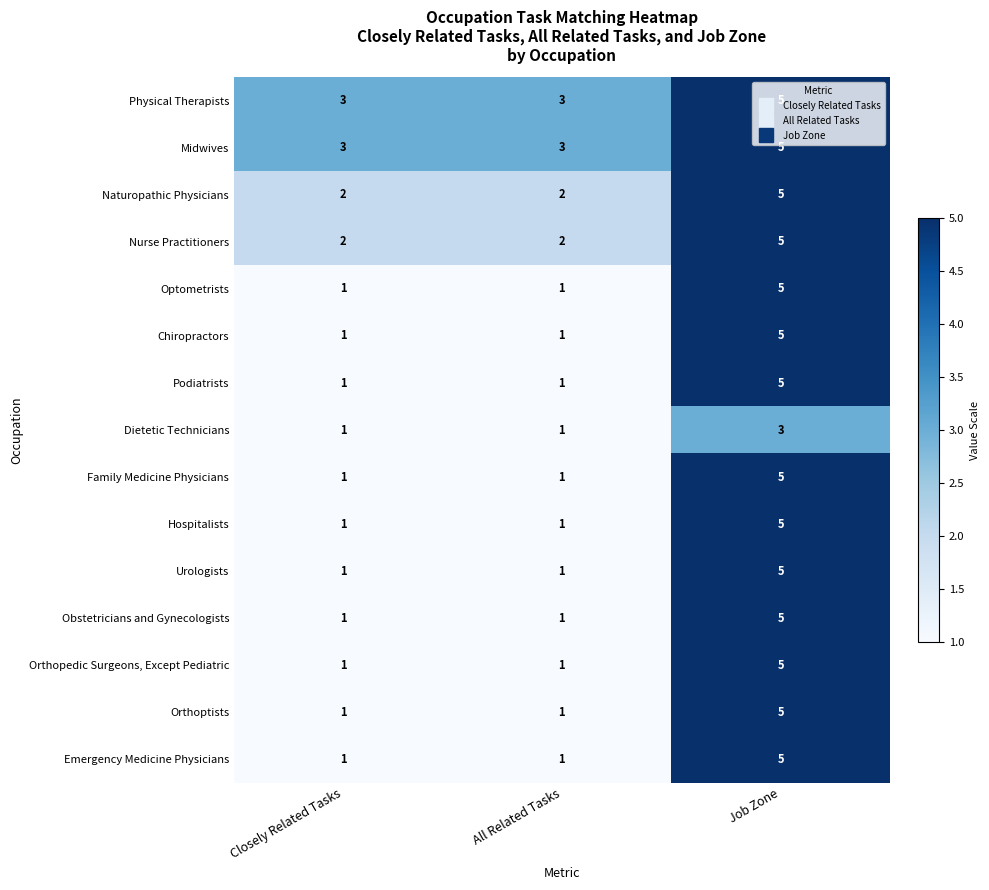

What is the sum of all Obstetricians and Gynecologists values?

7